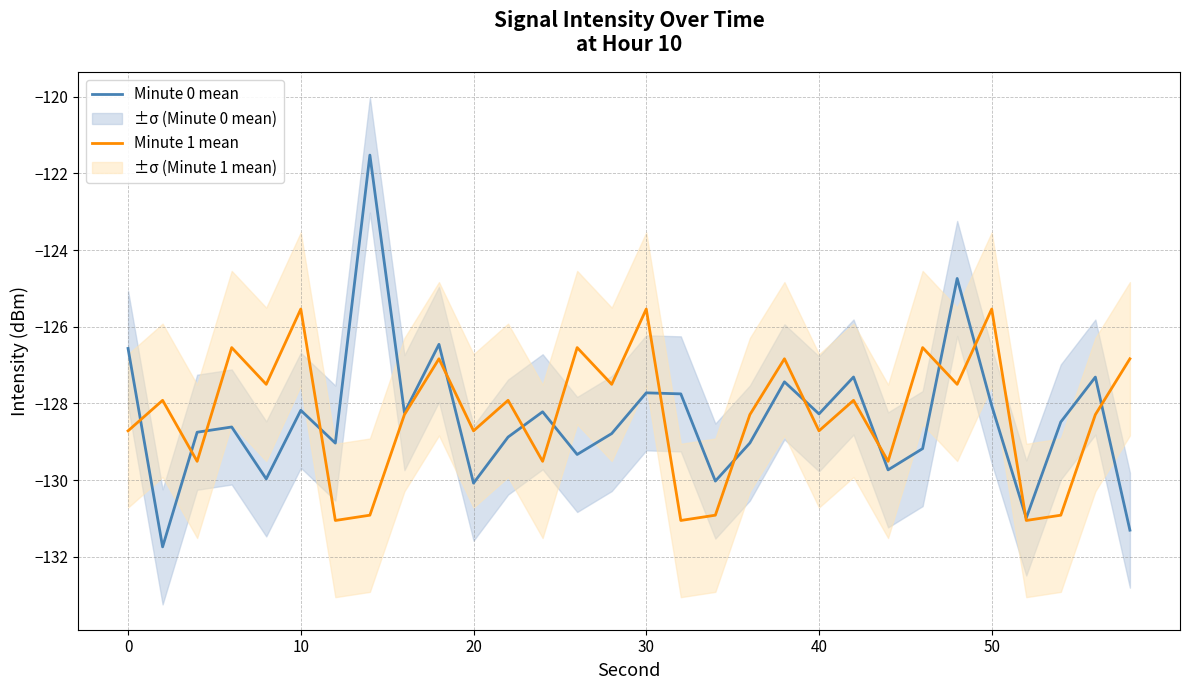

What is the highest value of the Minute 0 mean series?

-121.5